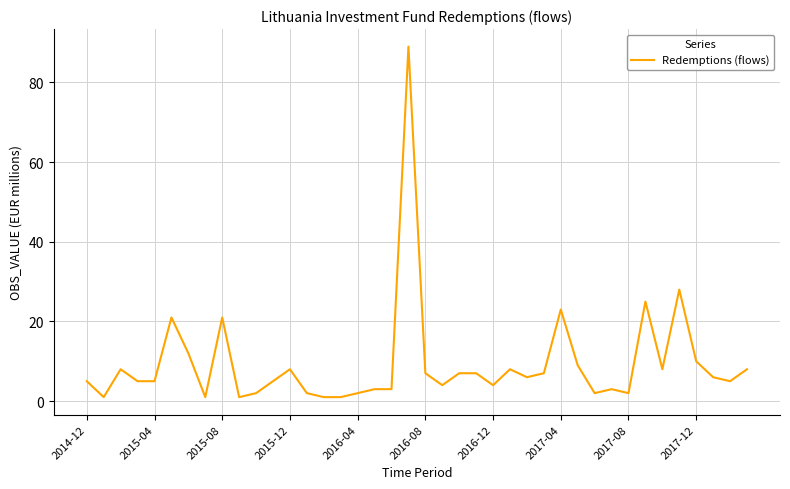

What is the greatest value displayed?

89